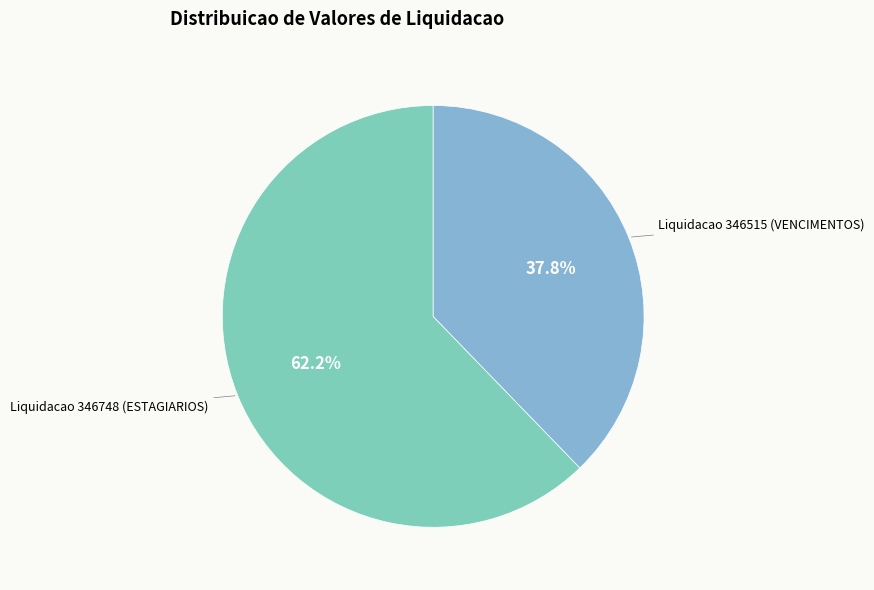

How many slices are in this pie chart?

2